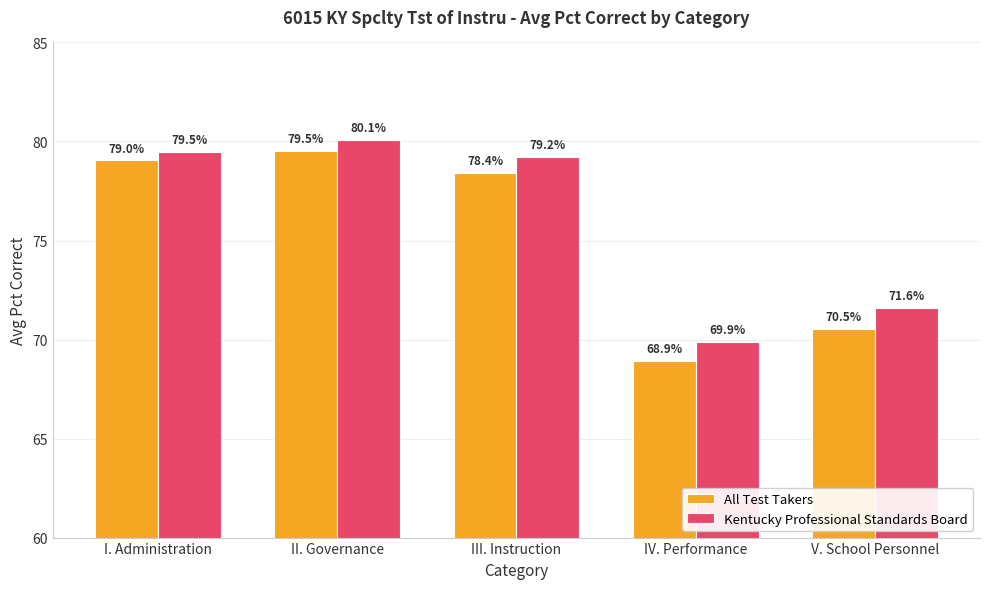

Which series has the largest range (max minus min)?

All Test Takers